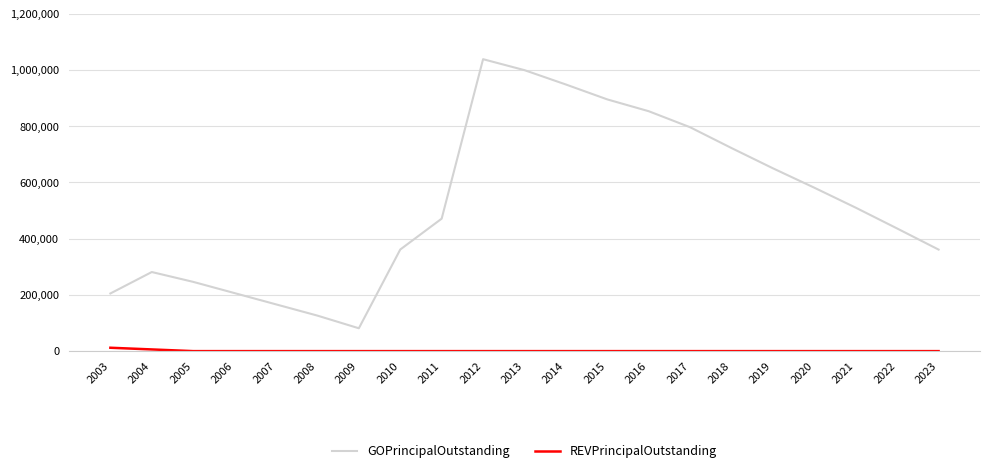

Which category has the lowest value in the GOPrincipalOutstanding series?

2009